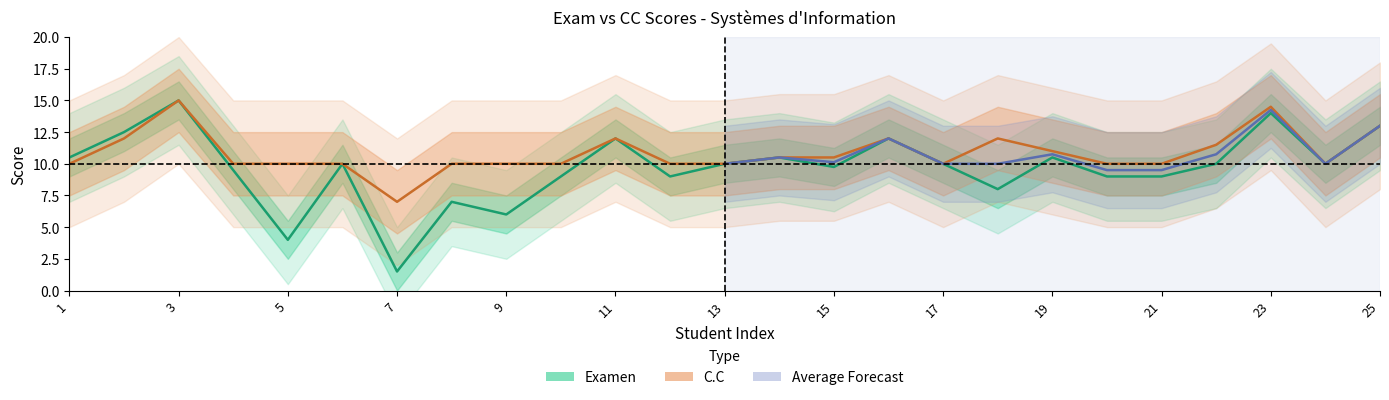

The value of C.C at 19 is 19.3. True or false?

False